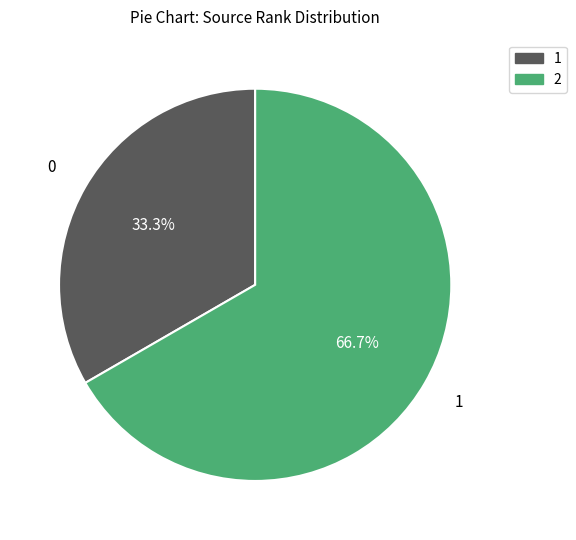

Is there any slice that represents more than half of the pie?

Yes